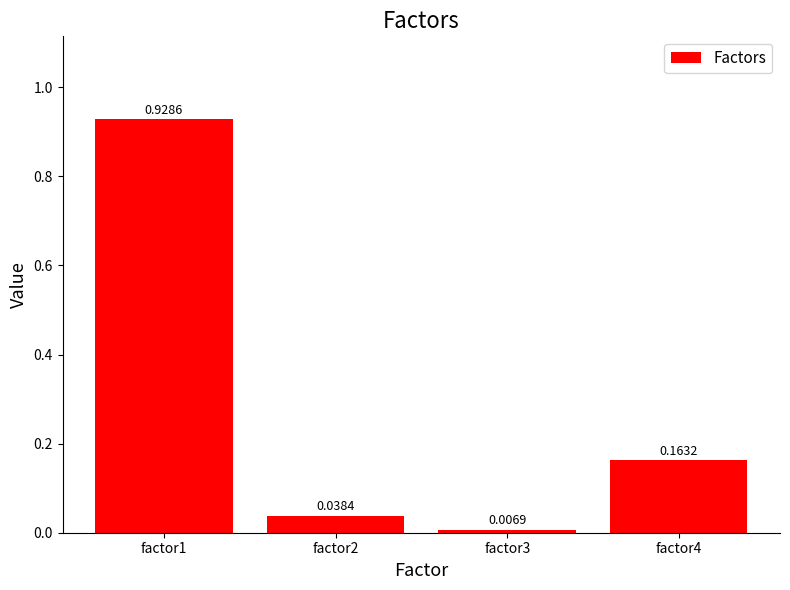

Rank the categories by value from lowest to highest.

factor3, factor2, factor4, factor1